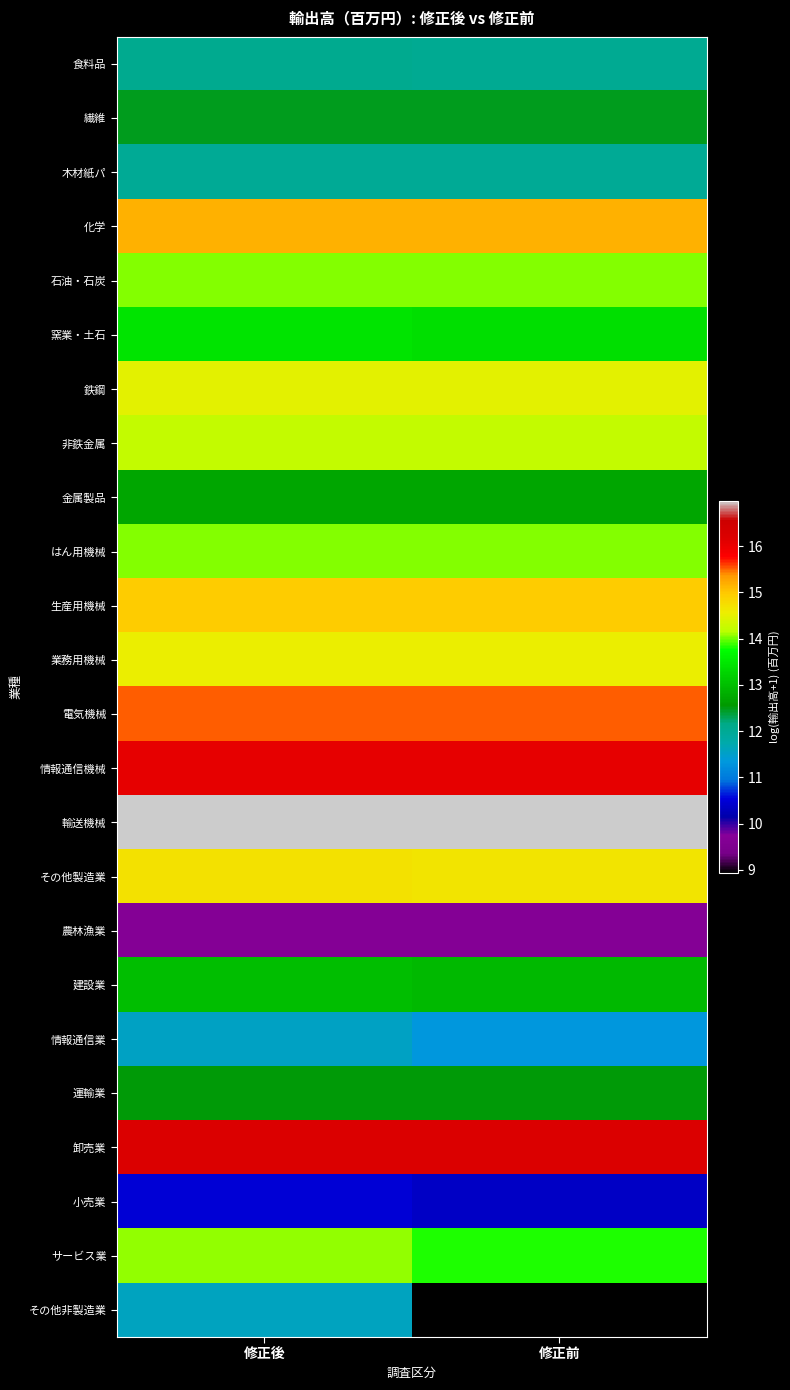

Rank the series at 修正後 from lowest to highest value.

農林漁業, 小売業, 情報通信業, その他非製造業, 木材紙パ, 食料品, 繊維, 運輸業, 金属製品, 建設業, 窯業・土石, 石油・石炭, はん用機械, サービス業, 非鉄金属, 鉄鋼, 業務用機械, その他製造業, 生産用機械, 化学, 電気機械, 情報通信機械, 卸売業, 輸送機械